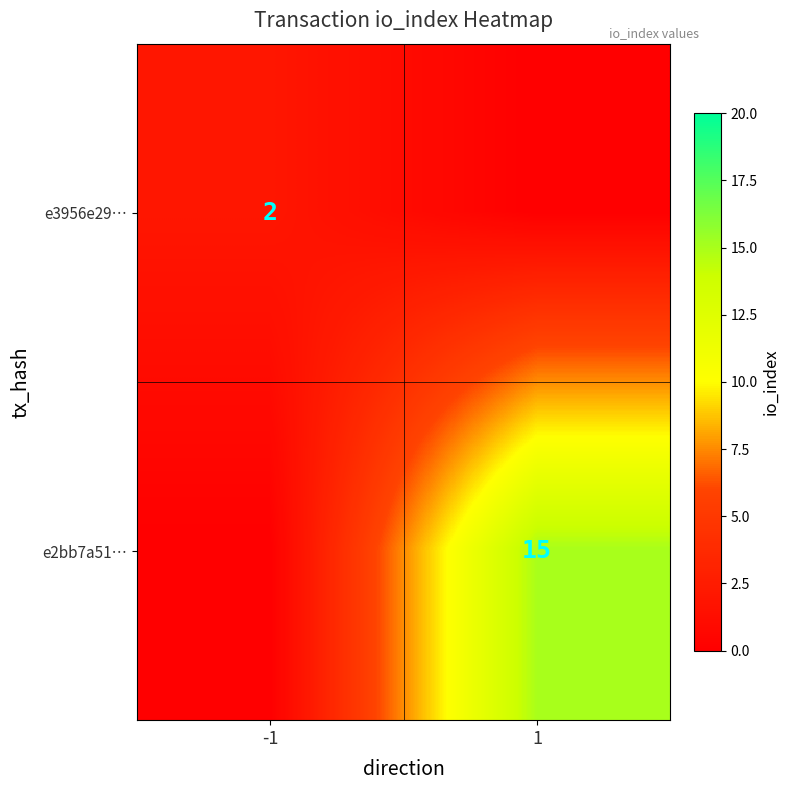

Is the value of e3956e29… at -1 greater than the value of e2bb7a51… at 1?

No